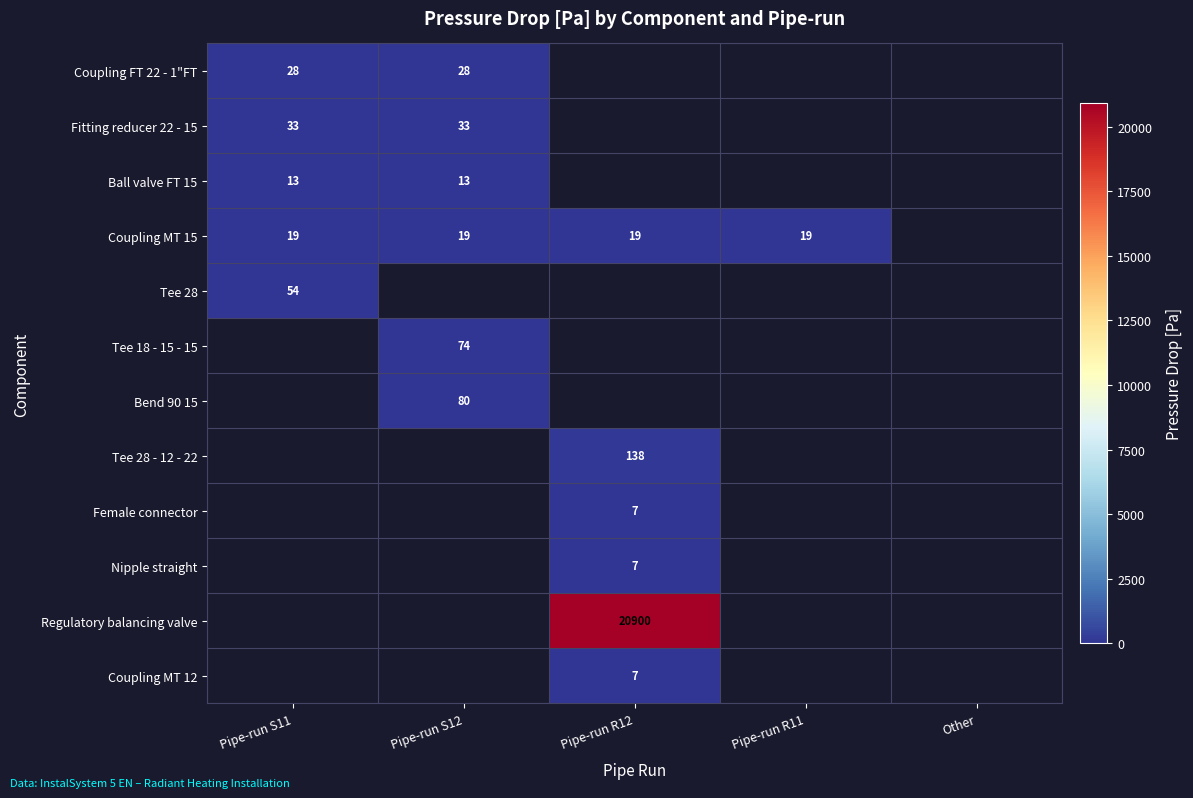

The value of Ball valve FT 15 at Pipe-run S11 is 17. True or false?

False